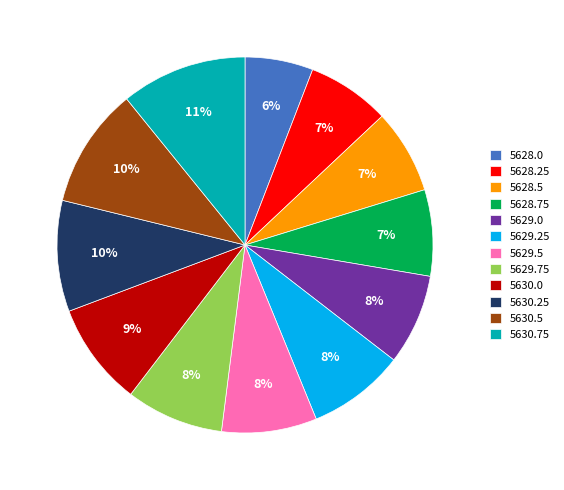

To the nearest percent, what portion does 5628.0 represent?

6%